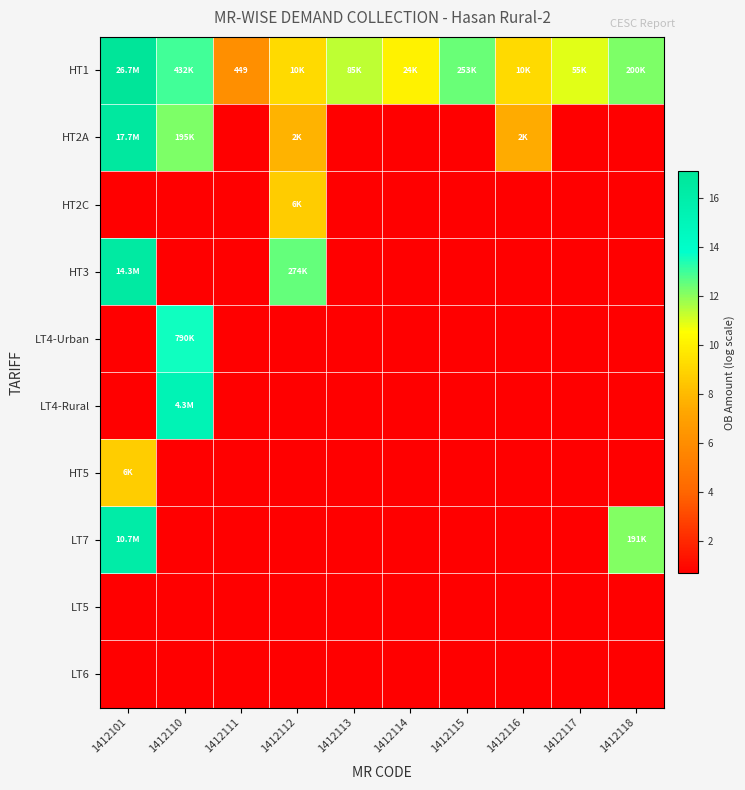

Count the number of data series in this chart.

10